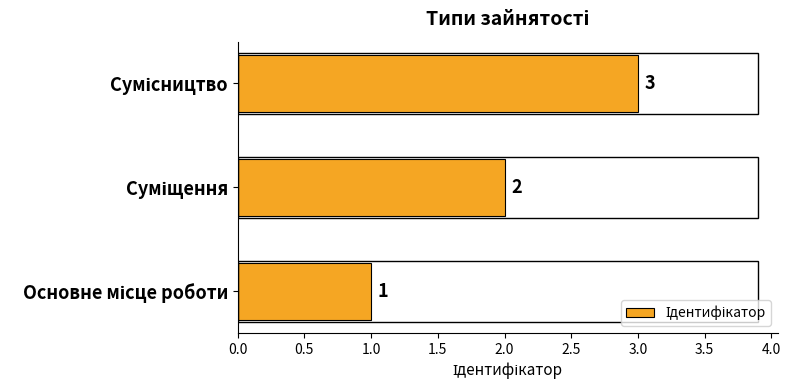

What is the sum of all values?

6